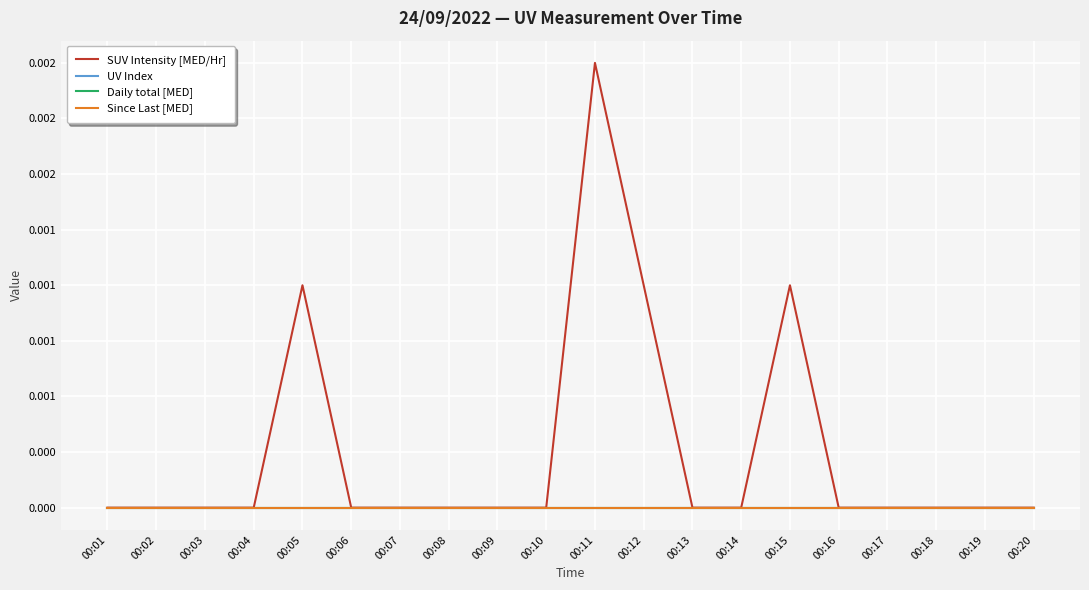

Between 00:10 and 00:04, which is larger?

00:10